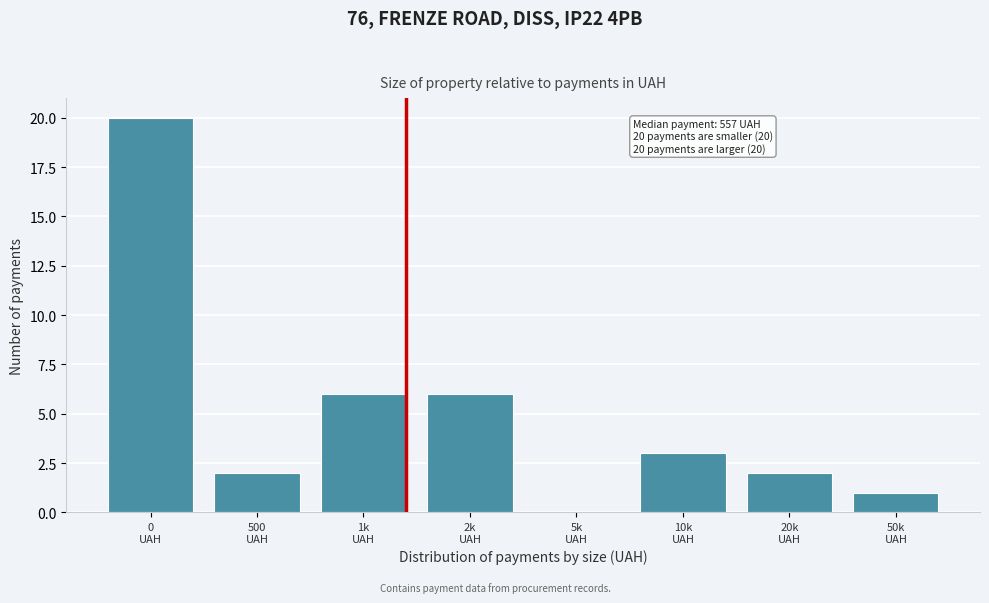

What is the greatest value displayed?

20